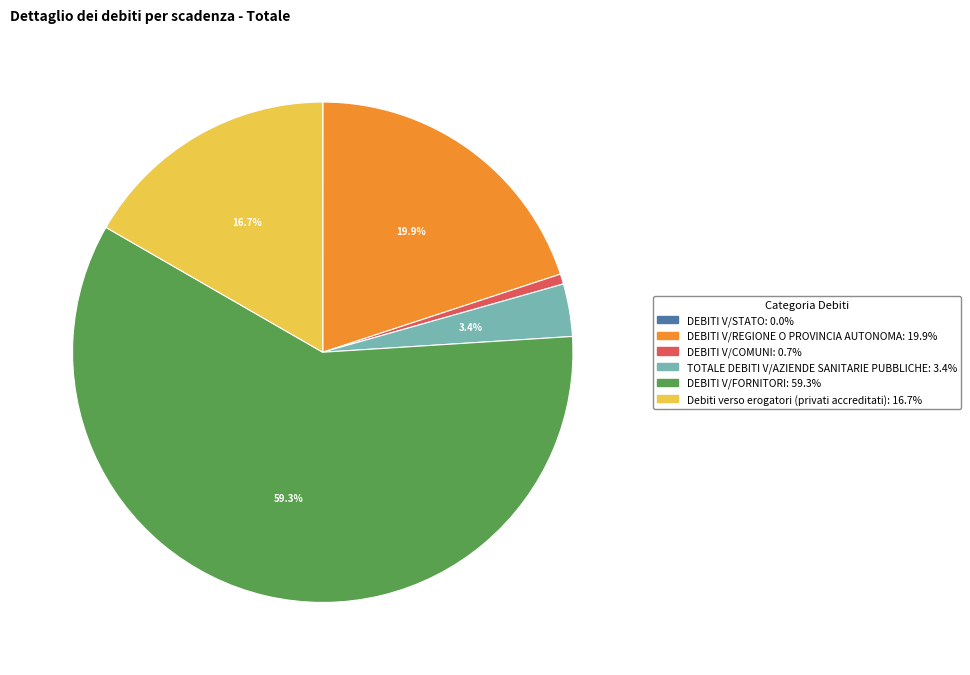

Which has a higher value, DEBITI V/FORNITORI or Debiti verso erogatori (privati accreditati)?

DEBITI V/FORNITORI